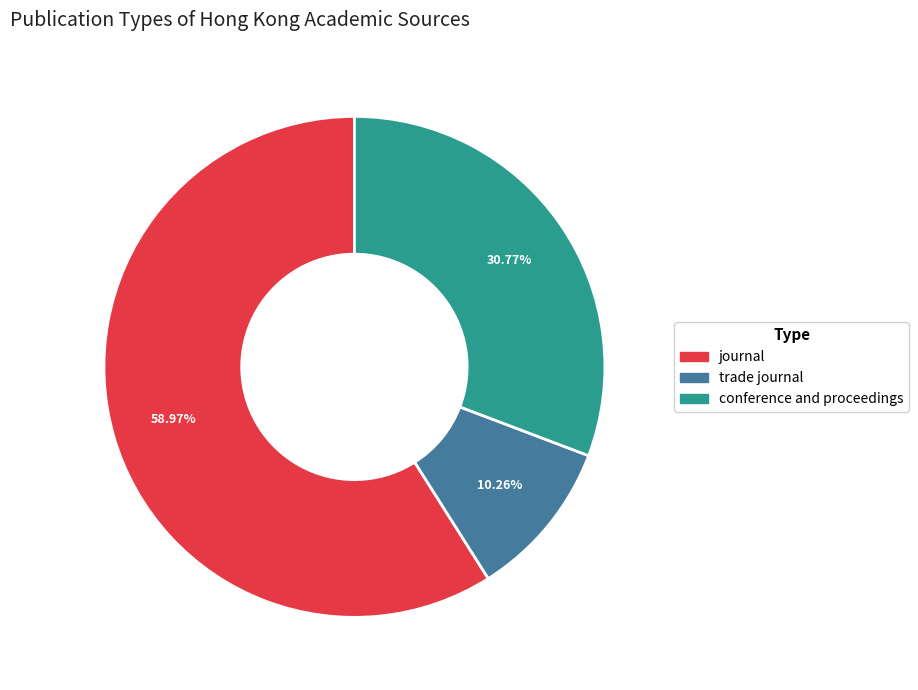

To the nearest percent, what portion does journal represent?

59%